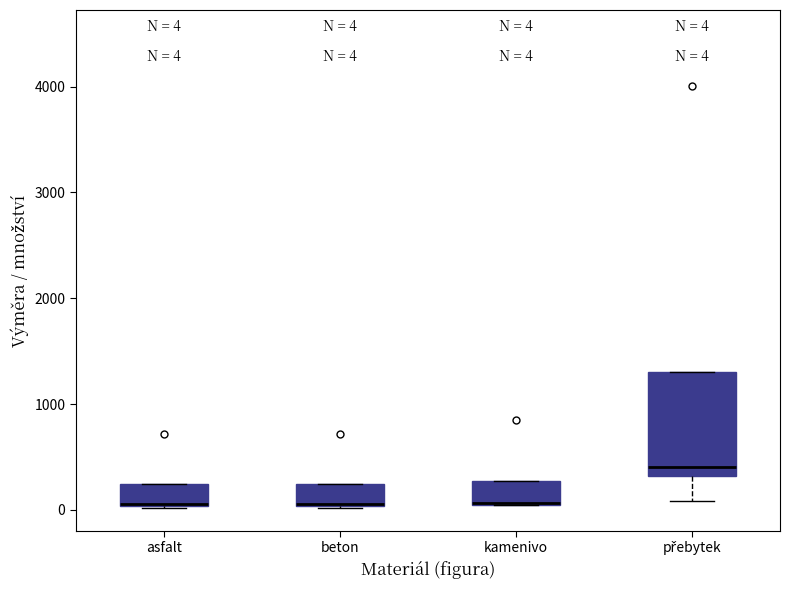

Comparing the boxes themselves (not the whiskers), which one is the tallest?

přebytek